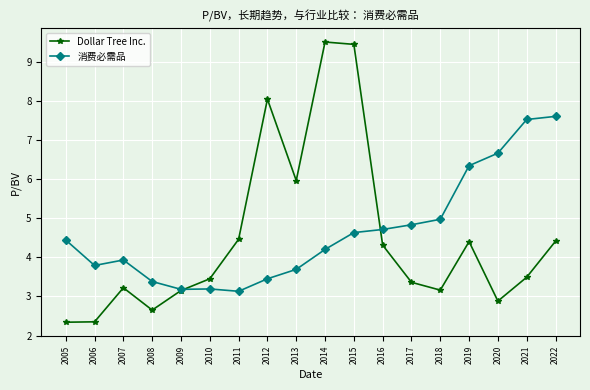

How many data points does each series have?

18